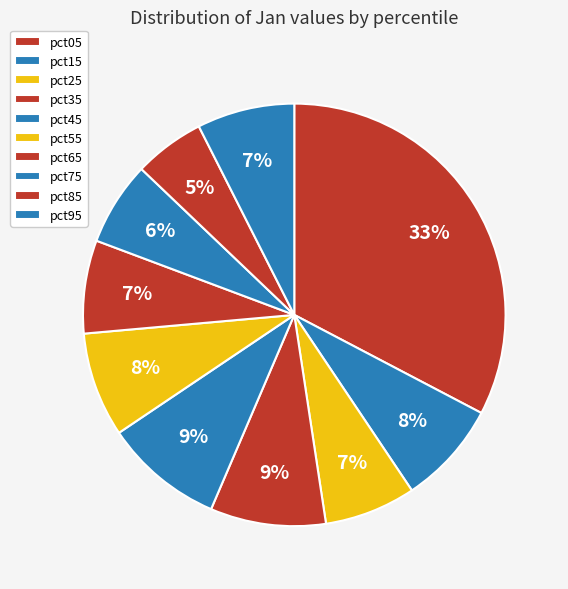

Rank the categories by value from lowest to highest.

pct85, pct75, pct25, pct65, pct95, pct15, pct55, pct35, pct45, pct05